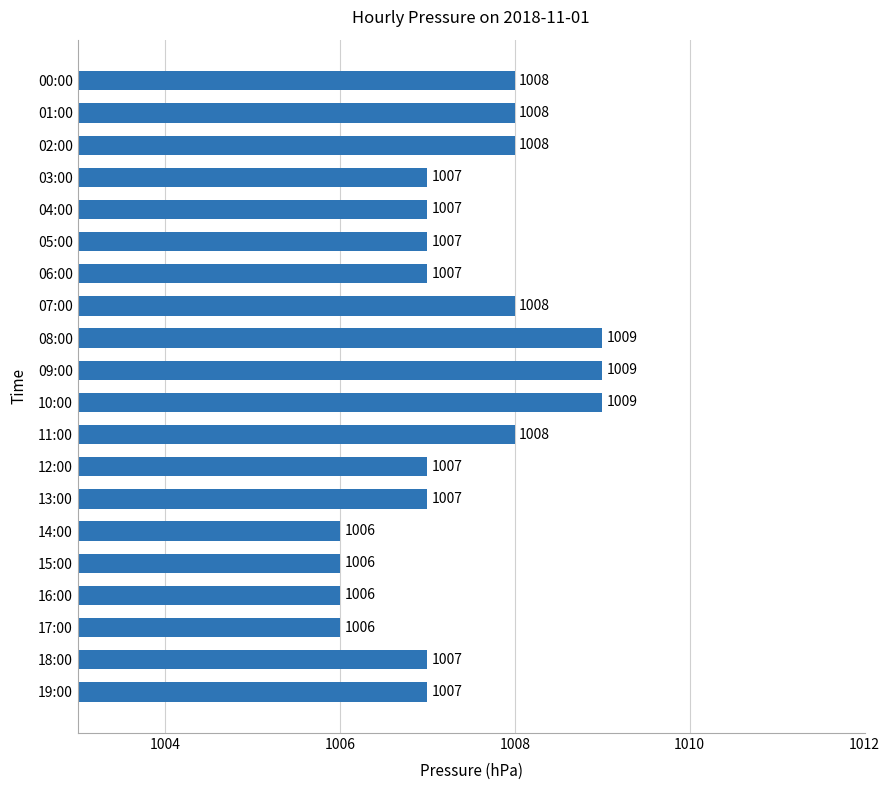

What is the change in value from 14:00 to 19:00?

+1